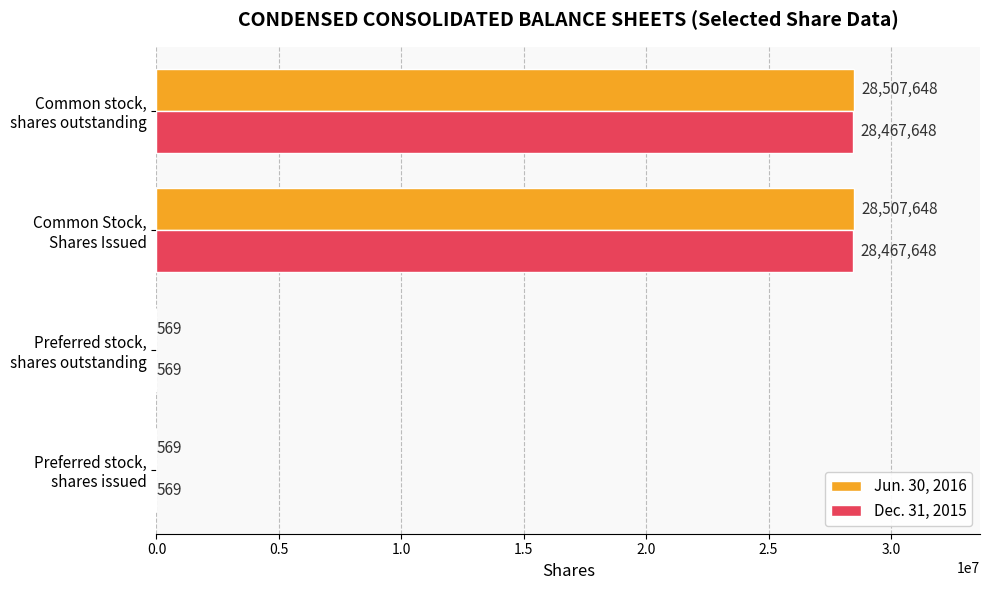

What is the greatest value displayed?

28507648